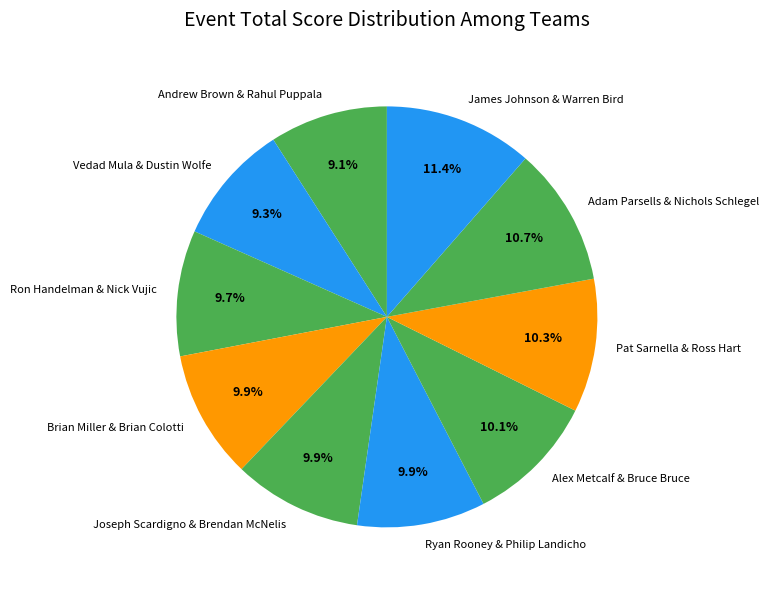

Is there a majority slice in this chart?

No